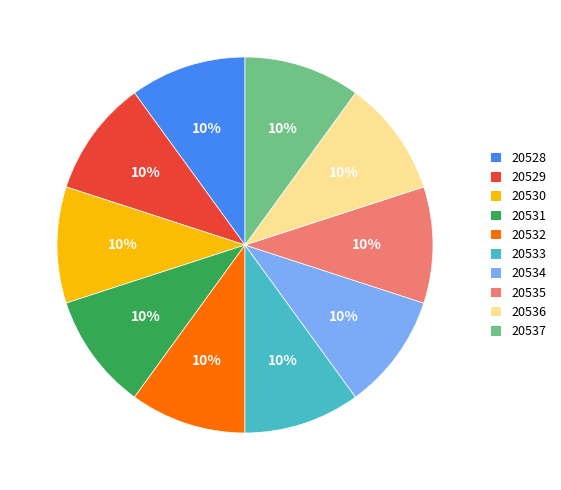

Does any single category account for the majority?

No